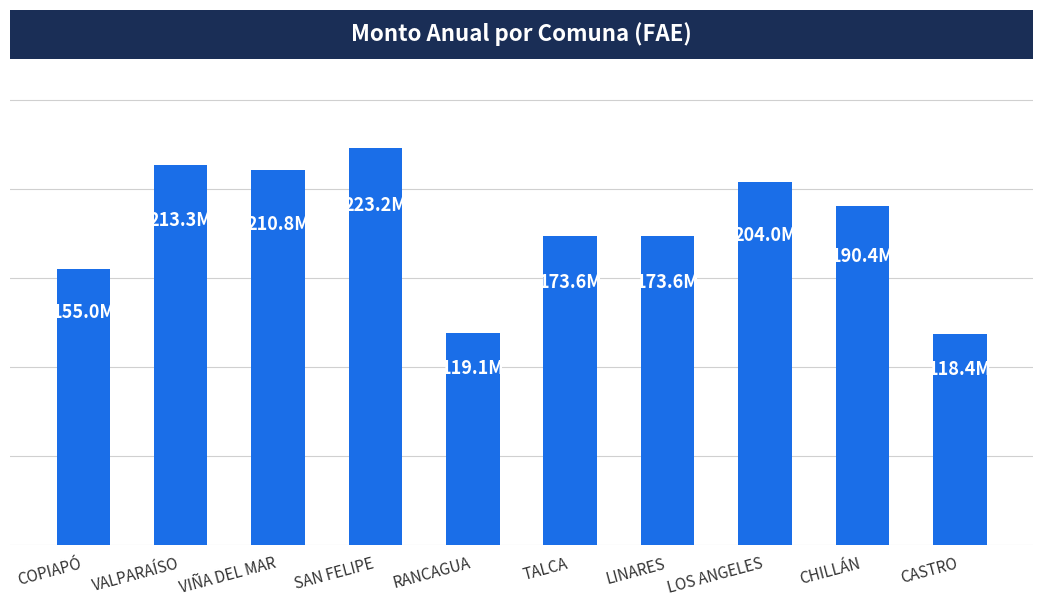

Does the chart contain stacked bars?

No